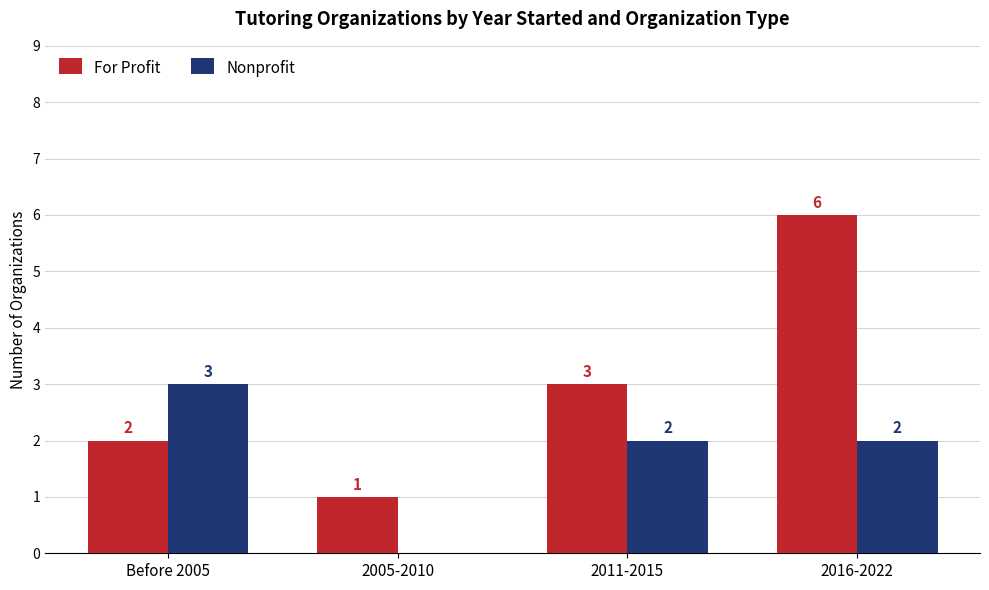

What is the average value of the Nonprofit series?

2